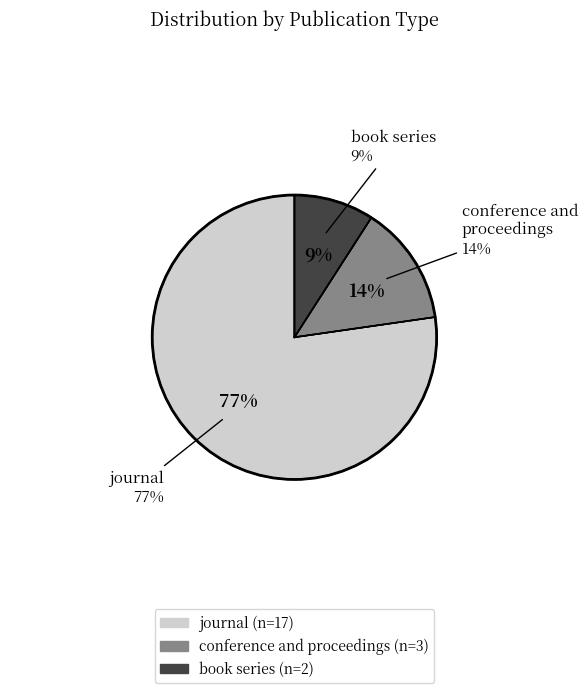

Count the number of slices in the pie.

3